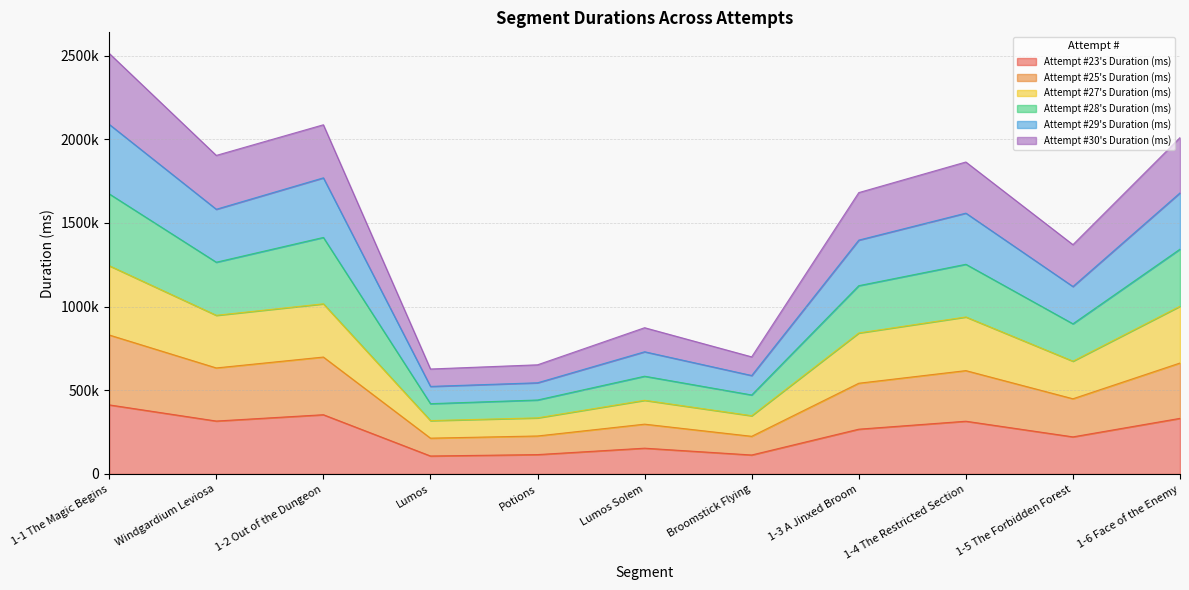

Which has a higher value, Windgardium Leviosa or Broomstick Flying?

Windgardium Leviosa